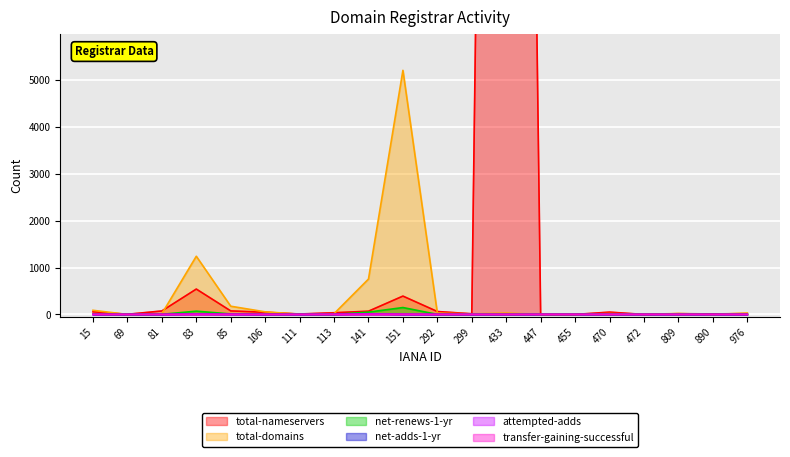

How many values in attempted-adds are above zero?

6